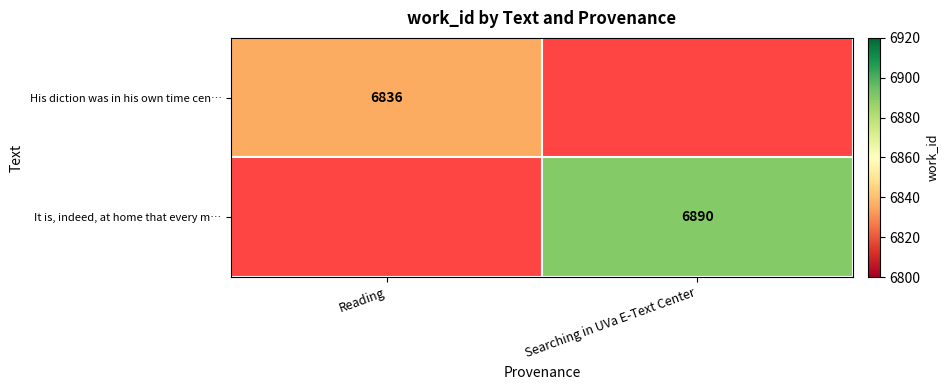

The value of It is, indeed, at home that every m… at Searching in UVa E-Text Center is 6890. True or false?

True